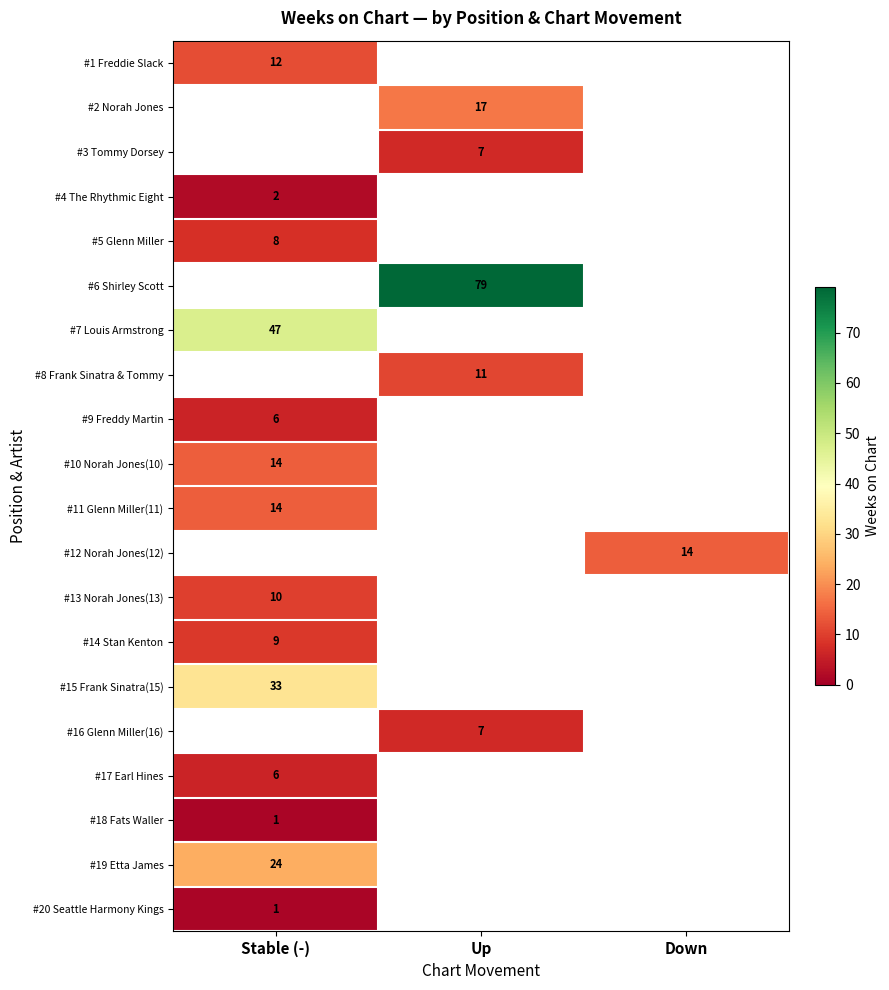

True or false: #9 Freddy Martin has a value of 8 at Stable (-).

False